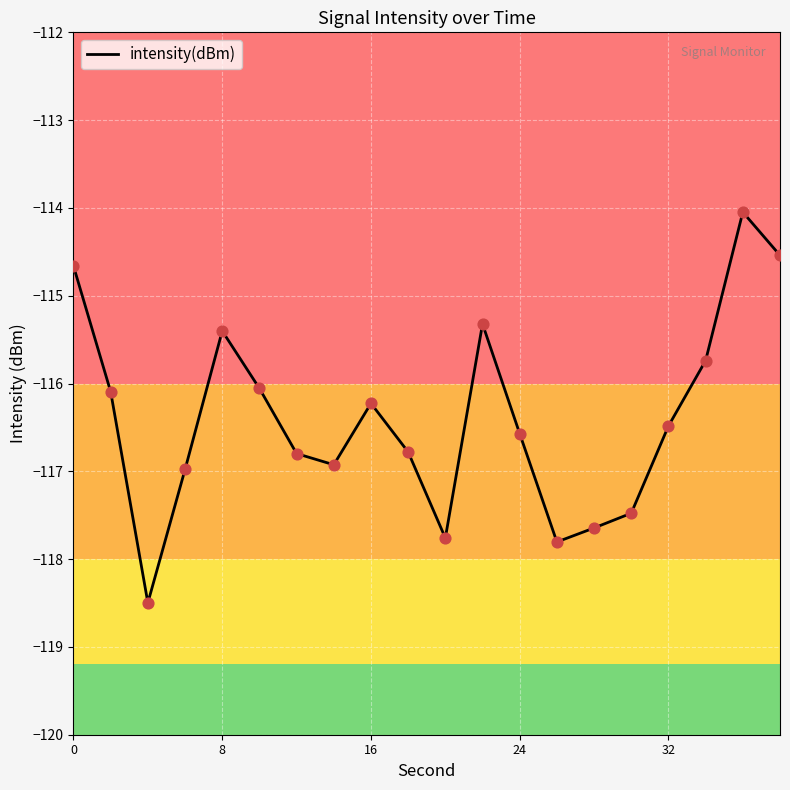

What is the maximum value shown in the chart?

-114.0